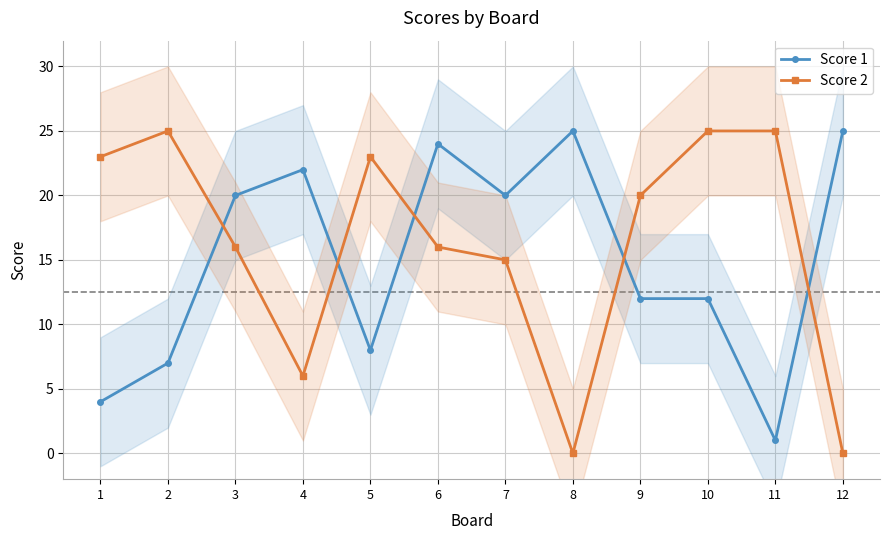

Where is the first local minimum for Score 1?

5